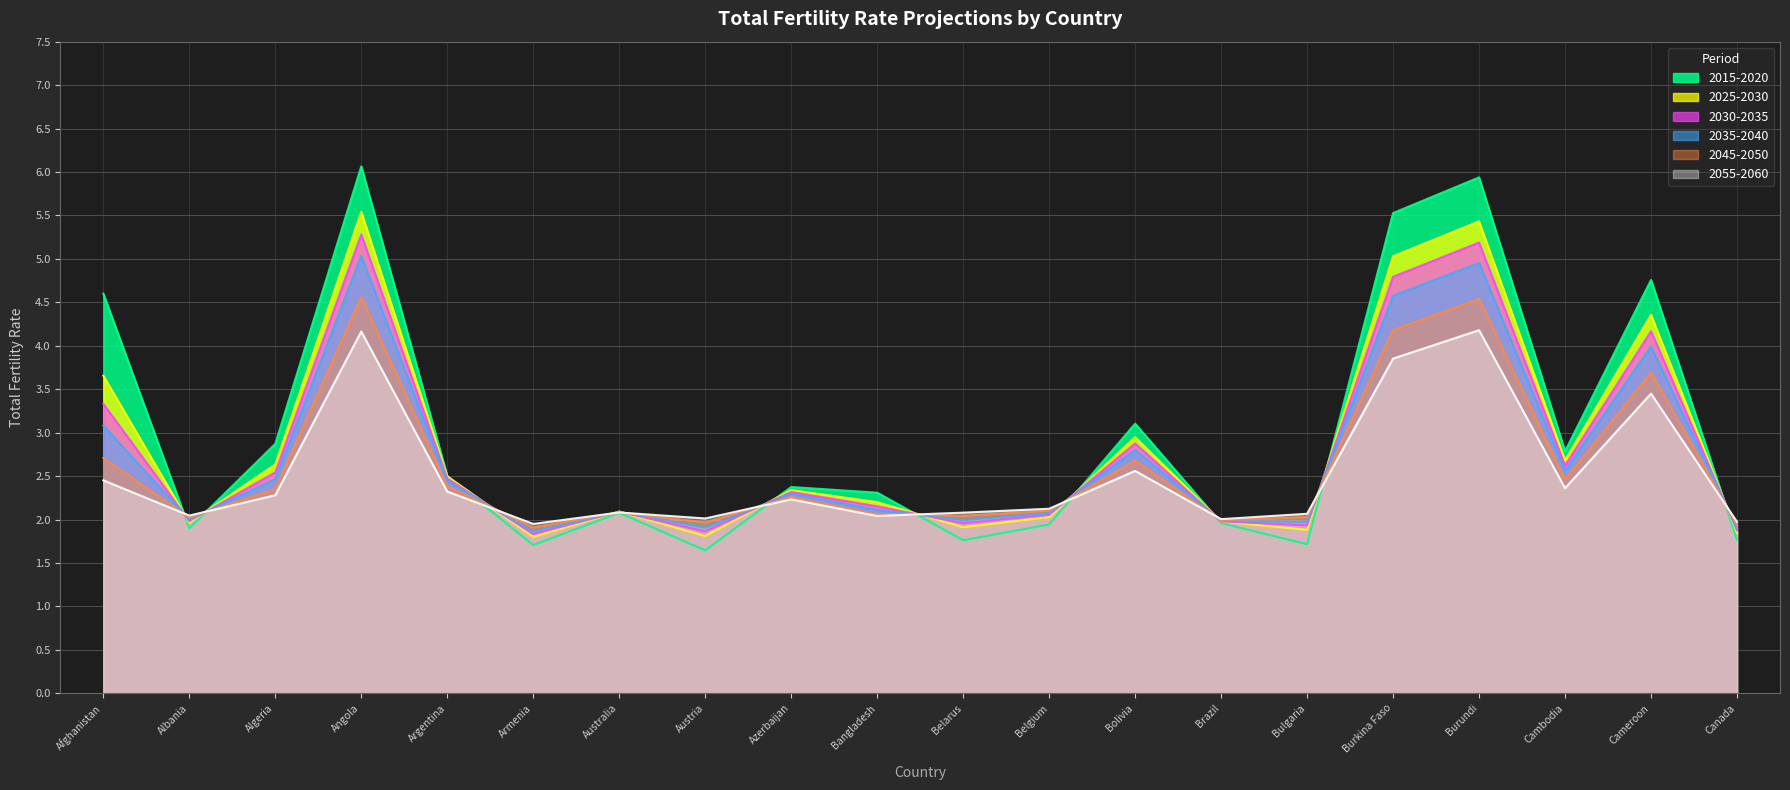

At Algeria, list the series in order from smallest to largest.

2055-2060, 2045-2050, 2035-2040, 2030-2035, 2025-2030, 2015-2020